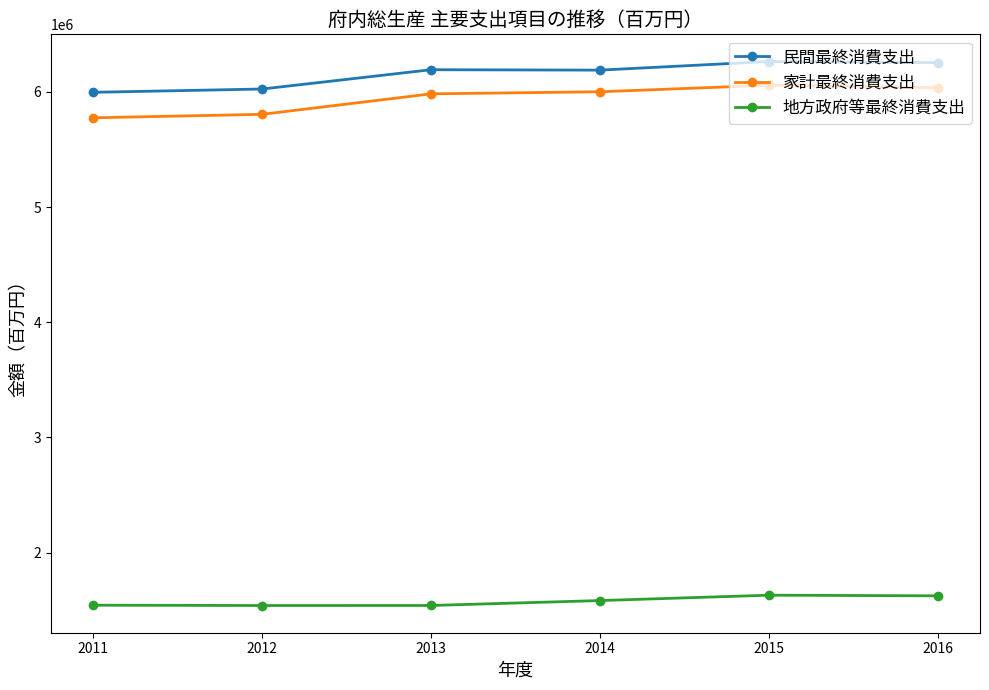

At which category does 民間最終消費支出 reach its first local peak?

2013